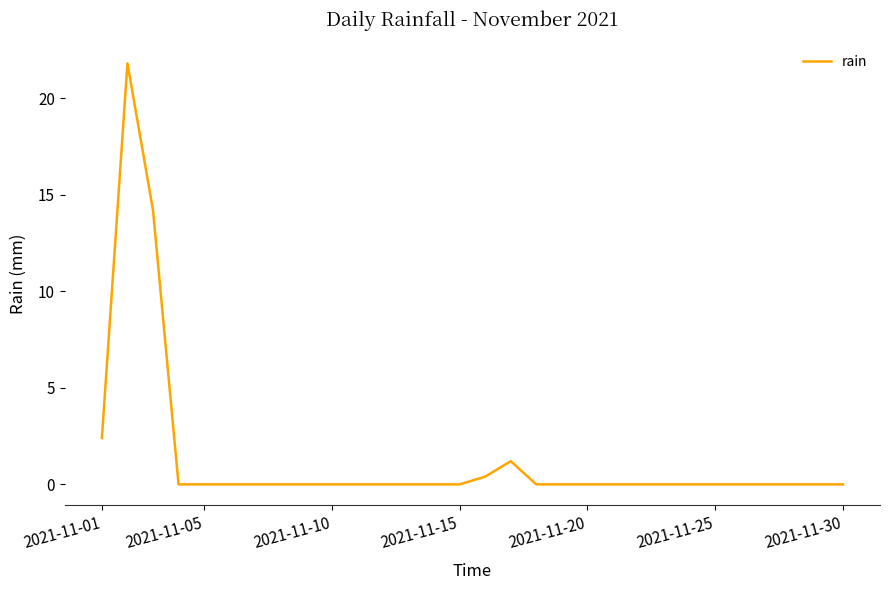

Reading left to right, extract all data points from this chart.

2.4	21.8	14.2	0.0	0.0	0.0	0.0	0.0	0.0	0.0	0.0	0.0	0.0	0.0	0.0	0.4	1.2	0.0	0.0	0.0	0.0	0.0	0.0	0.0	0.0	0.0	0.0	0.0	0.0	0.0